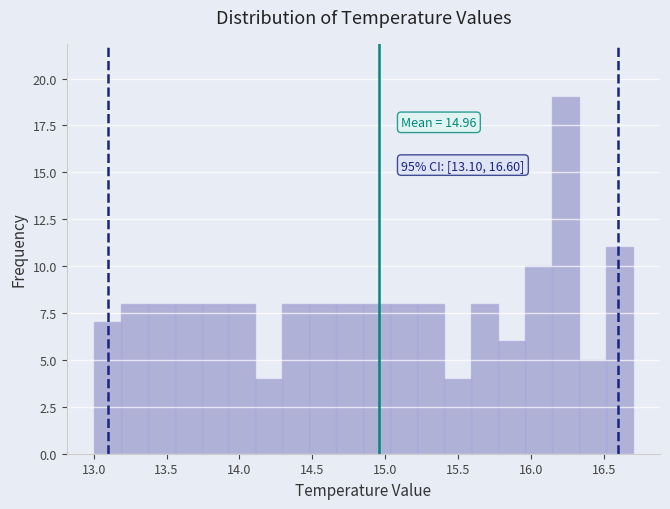

Around what value on the x-axis is the tallest bar? Give the approximate position of its centre, as read against the axis.

16.25